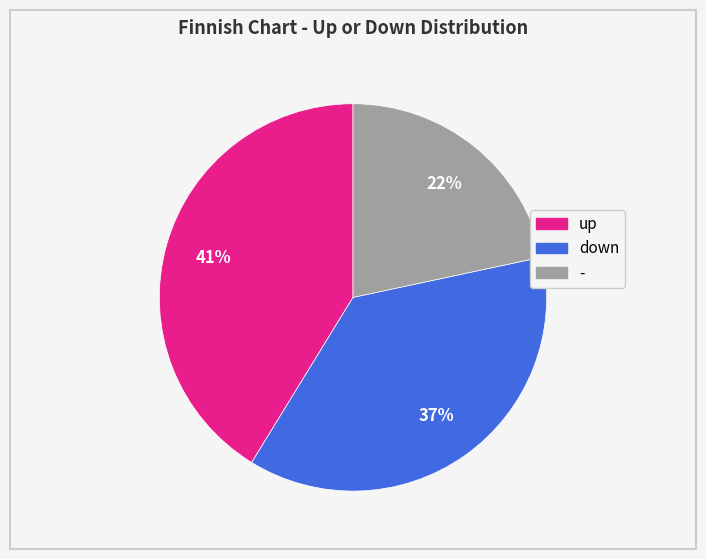

What is the ratio of the value at - to the value at down?

0.6